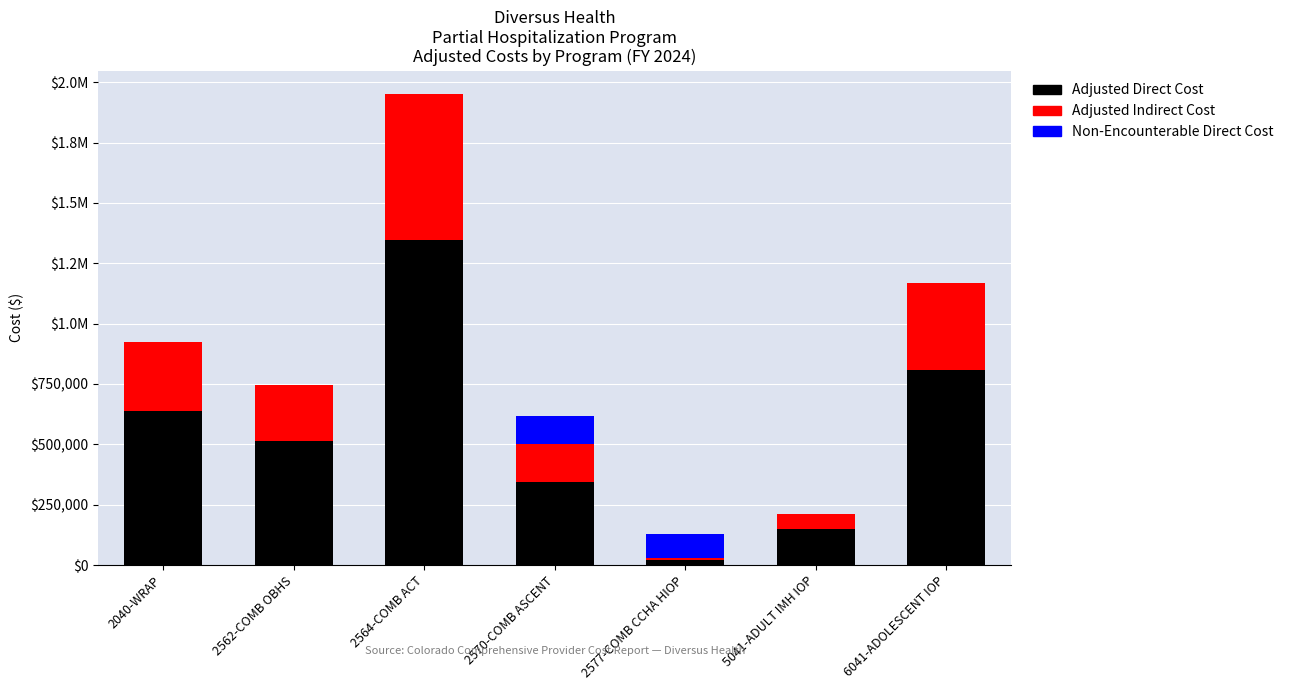

List the series in order of their overall mean, lowest first.

Non-Encounterable Direct Cost, Adjusted Indirect Cost, Adjusted Direct Cost